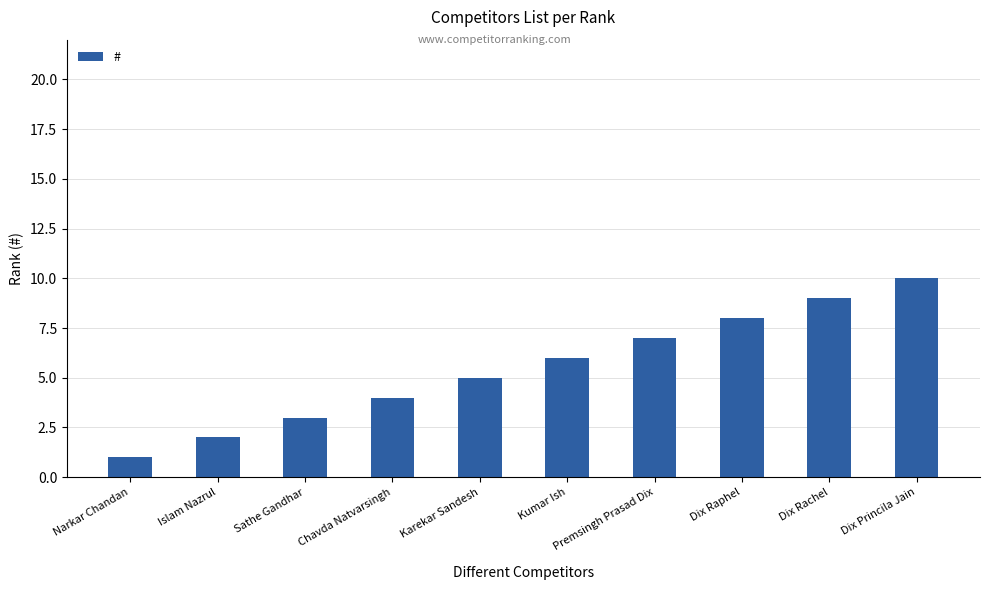

What position from the left is Kumar Ish?

6